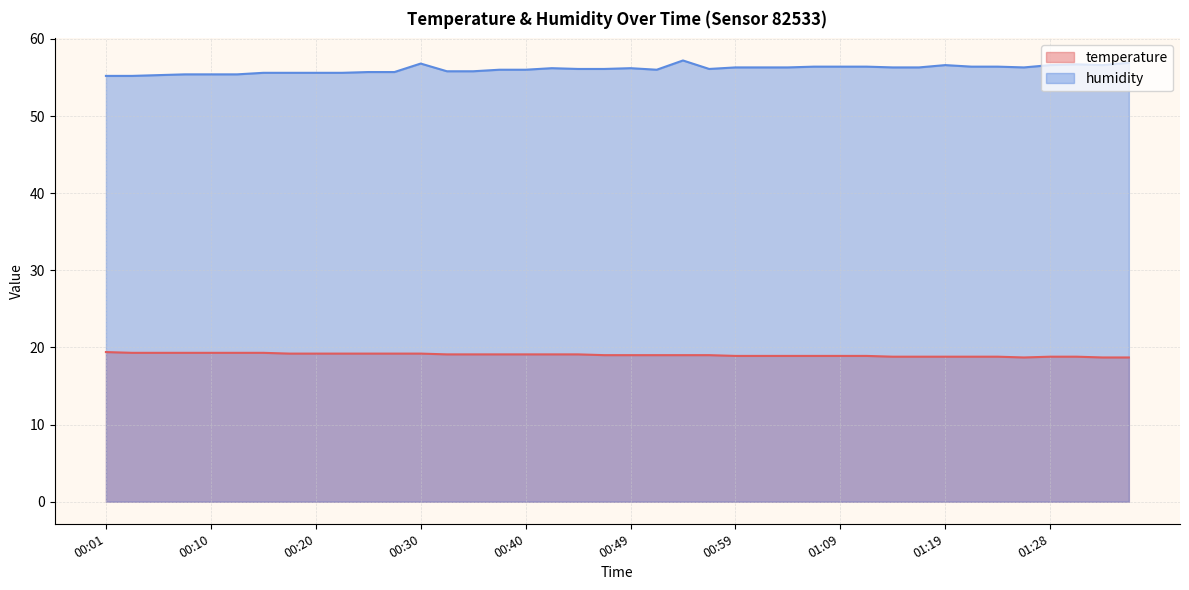

What is the difference between the temperature values at 01:04 and 00:13?

0.4